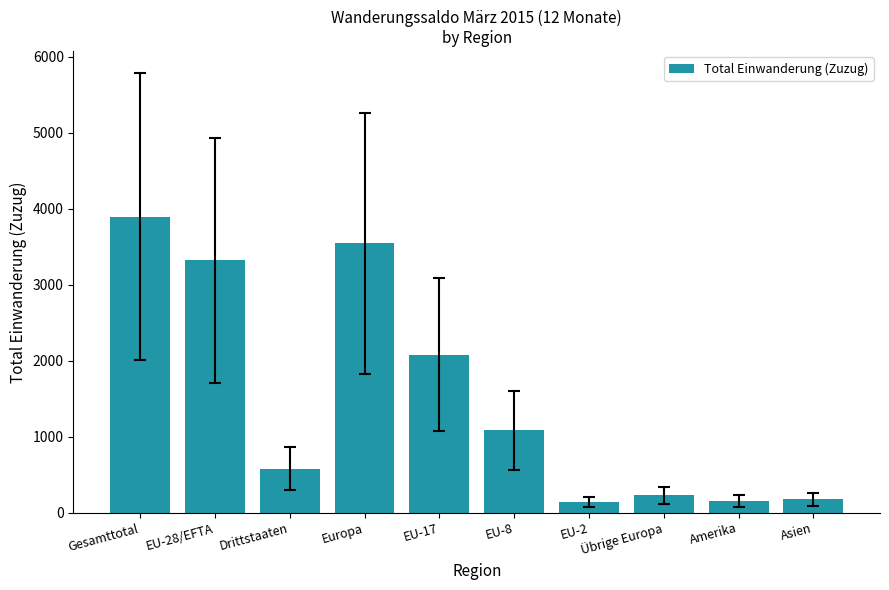

Are the bars horizontal?

No